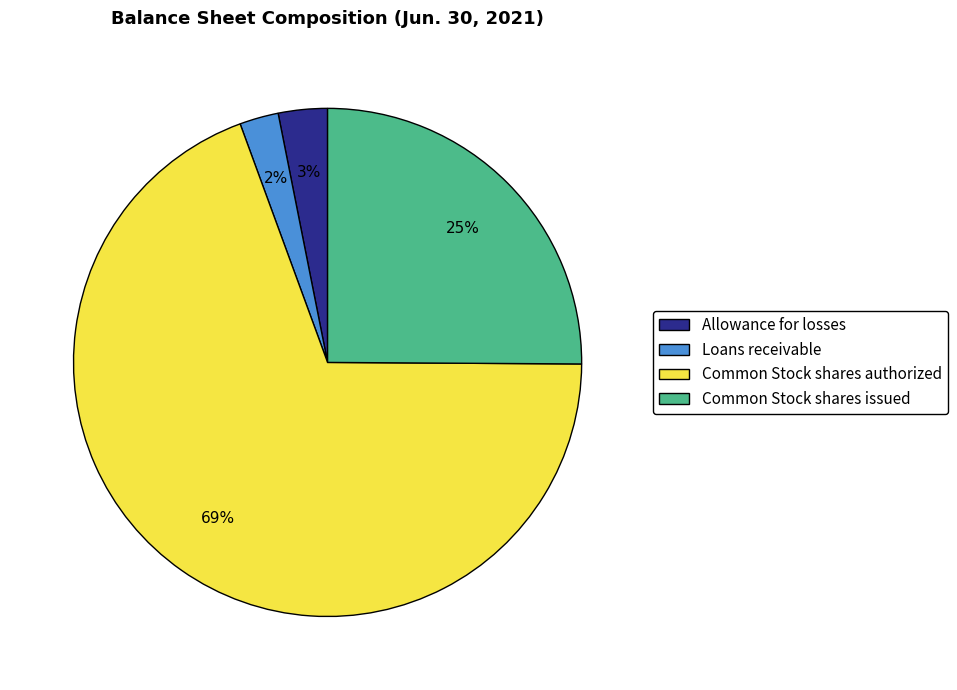

Which slice is the smallest?

Loans receivable